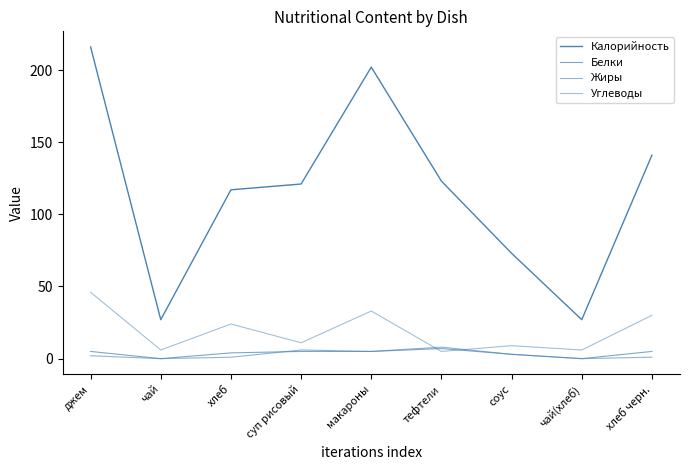

How many interior local peaks does the Углеводы series have?

3